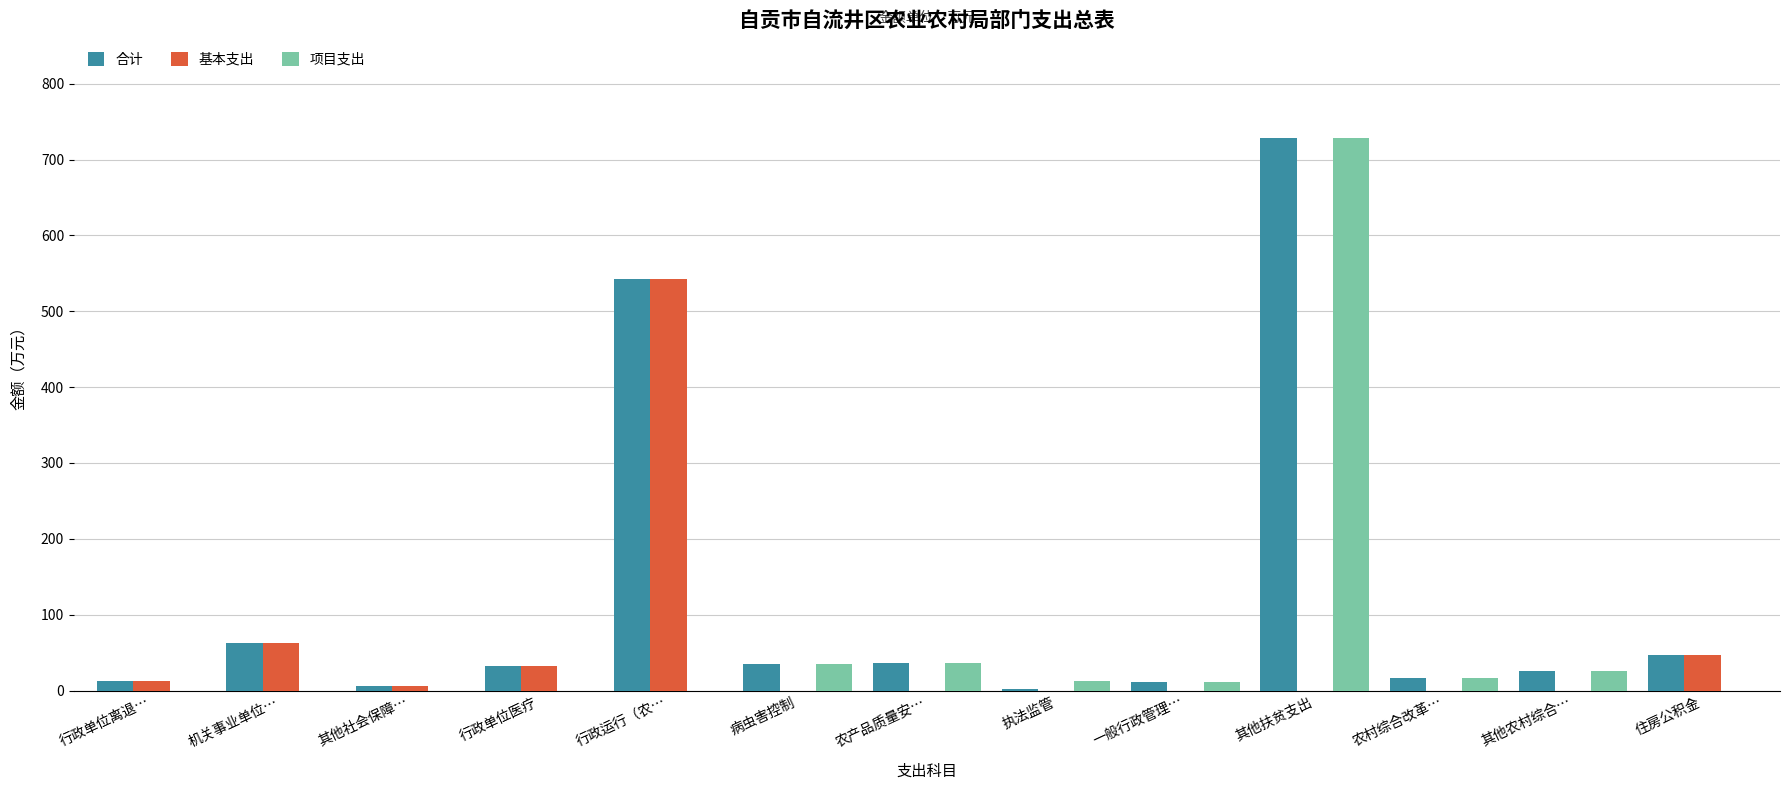

What is the sum of the 合计 values at 行政单位医疗 and 机关事业单位…?

94.4